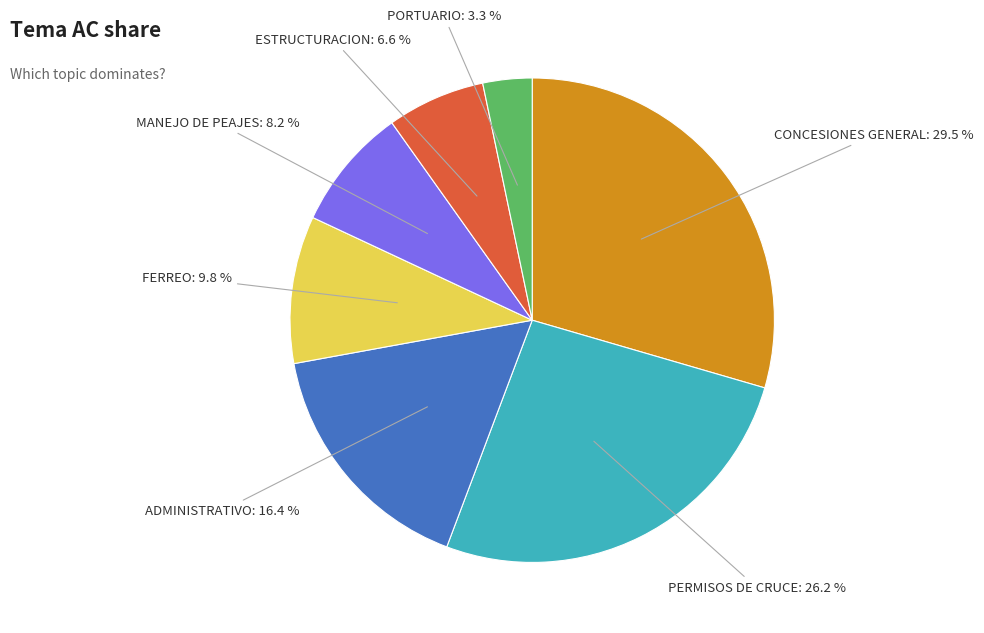

Is there any slice that represents more than half of the pie?

No